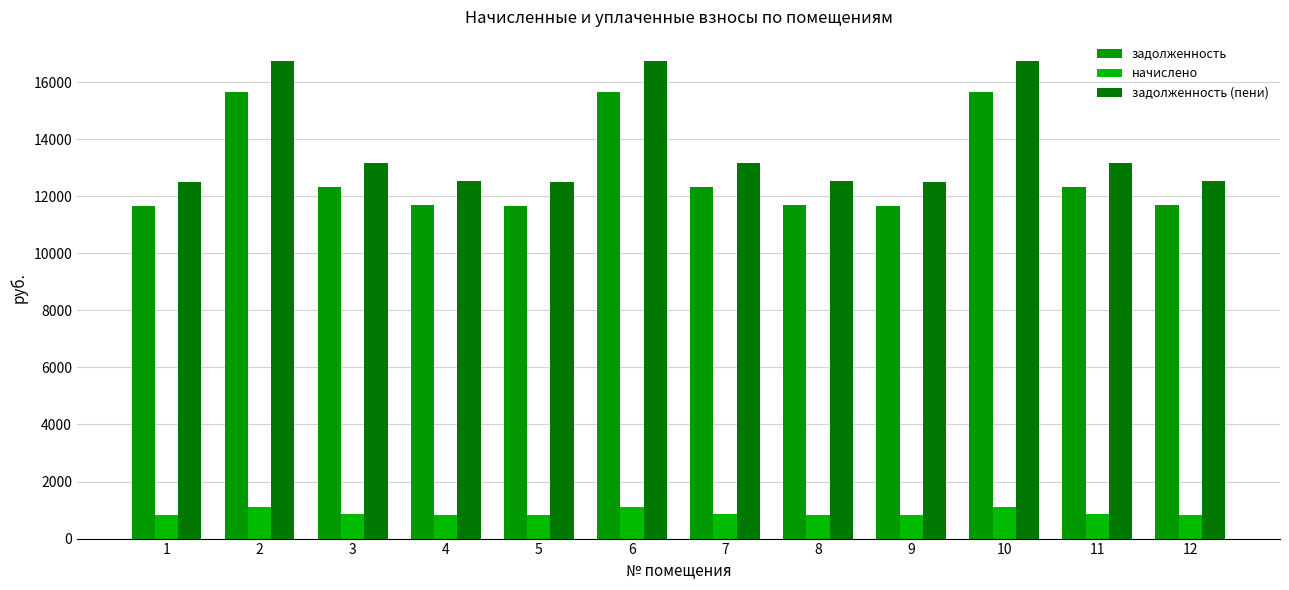

Read the задолженность value at 6.

15645.8